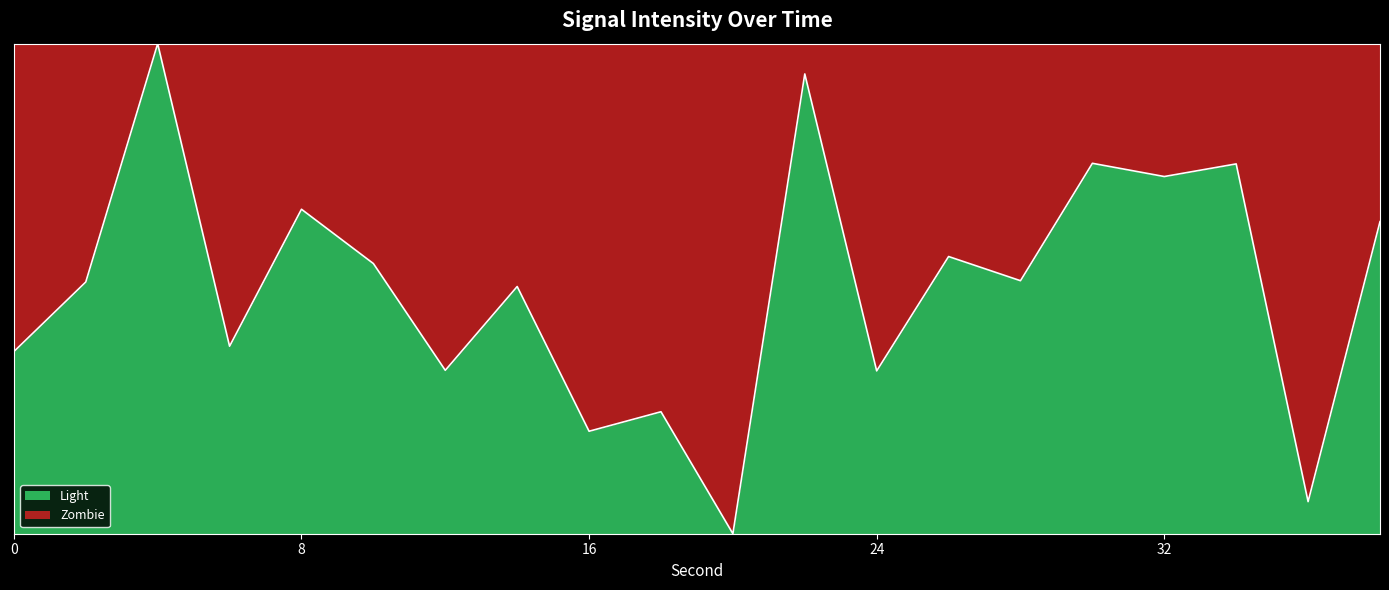

What is the value of the 6th point from the left?

0.6